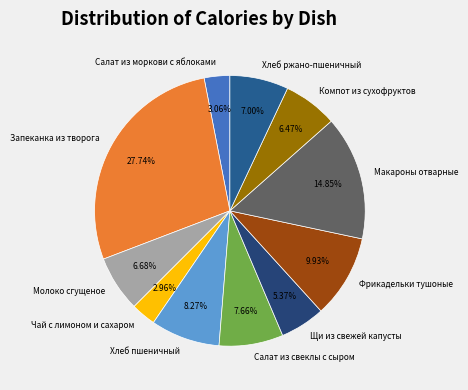

True or false: Хлеб пшеничный accounts for 18% of the total.

False